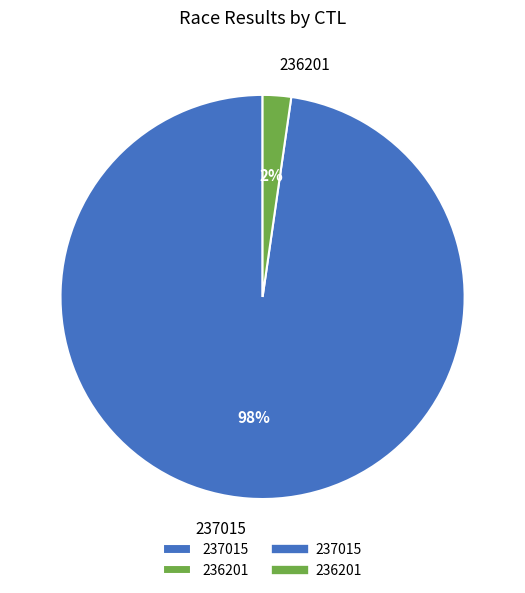

What is the largest slice in the pie chart?

237015